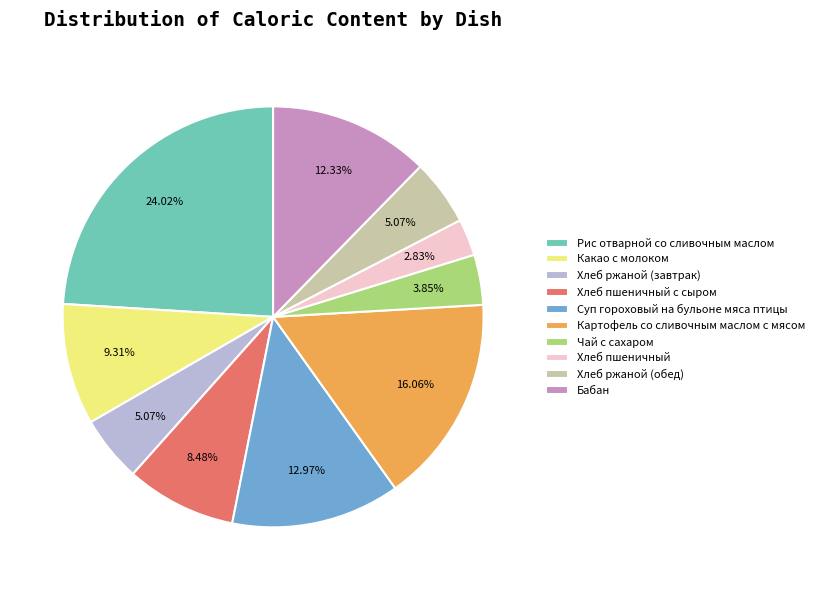

Count the number of slices in the pie.

10